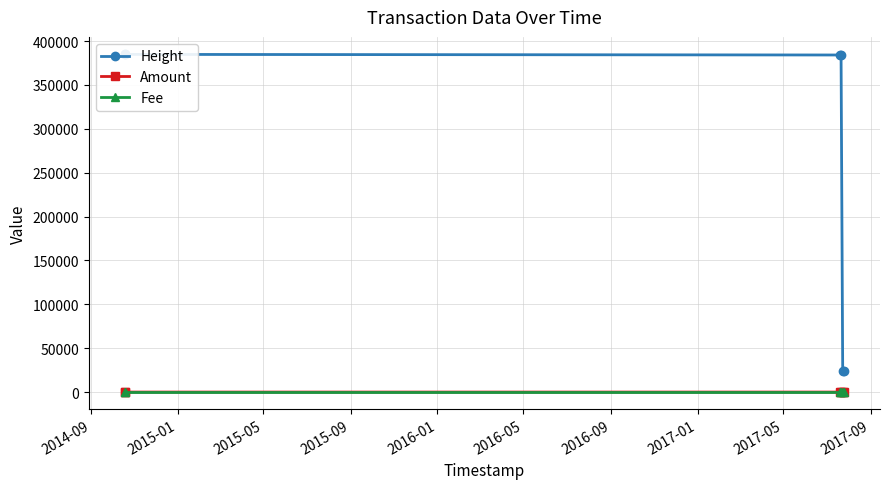

Reading right to left, extract all data points from this chart.

Height: 24355	24357	383706	384199	384880	385559
Amount: 4	3	0	0	0	0
Fee: 1	1	1	1	1	1